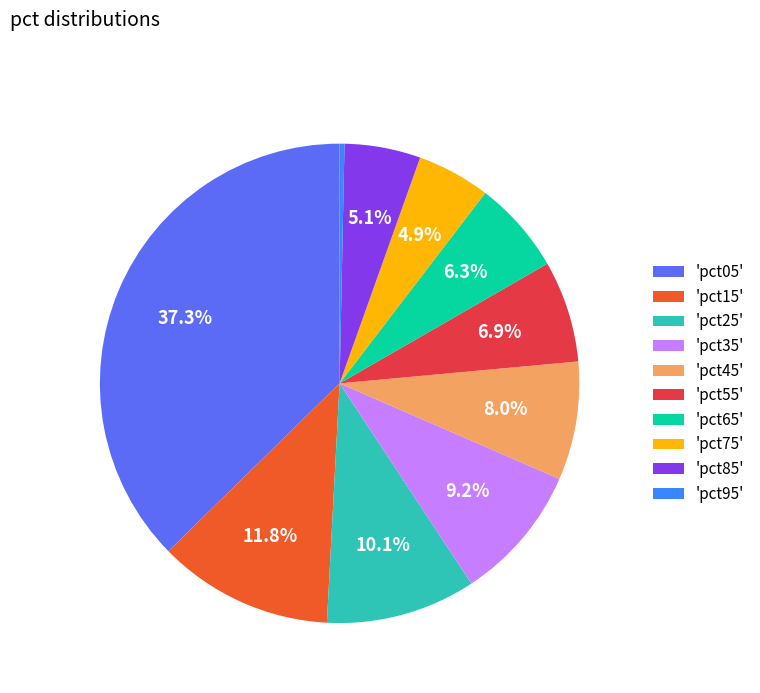

Combined, do 'pct25' and 'pct45' account for over 50%?

No